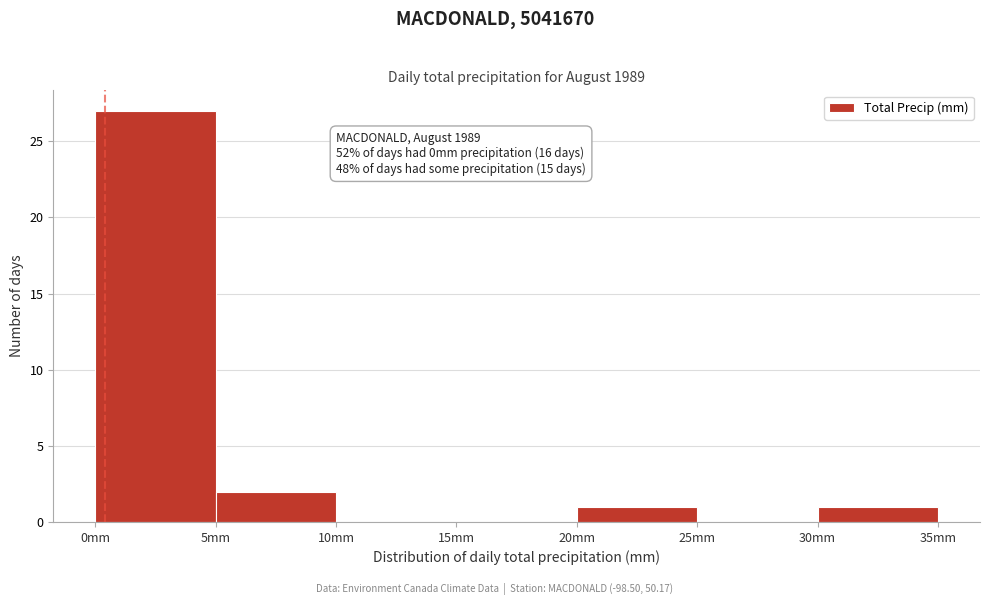

Over which range of the x-axis is the bar tallest?

0 to 5